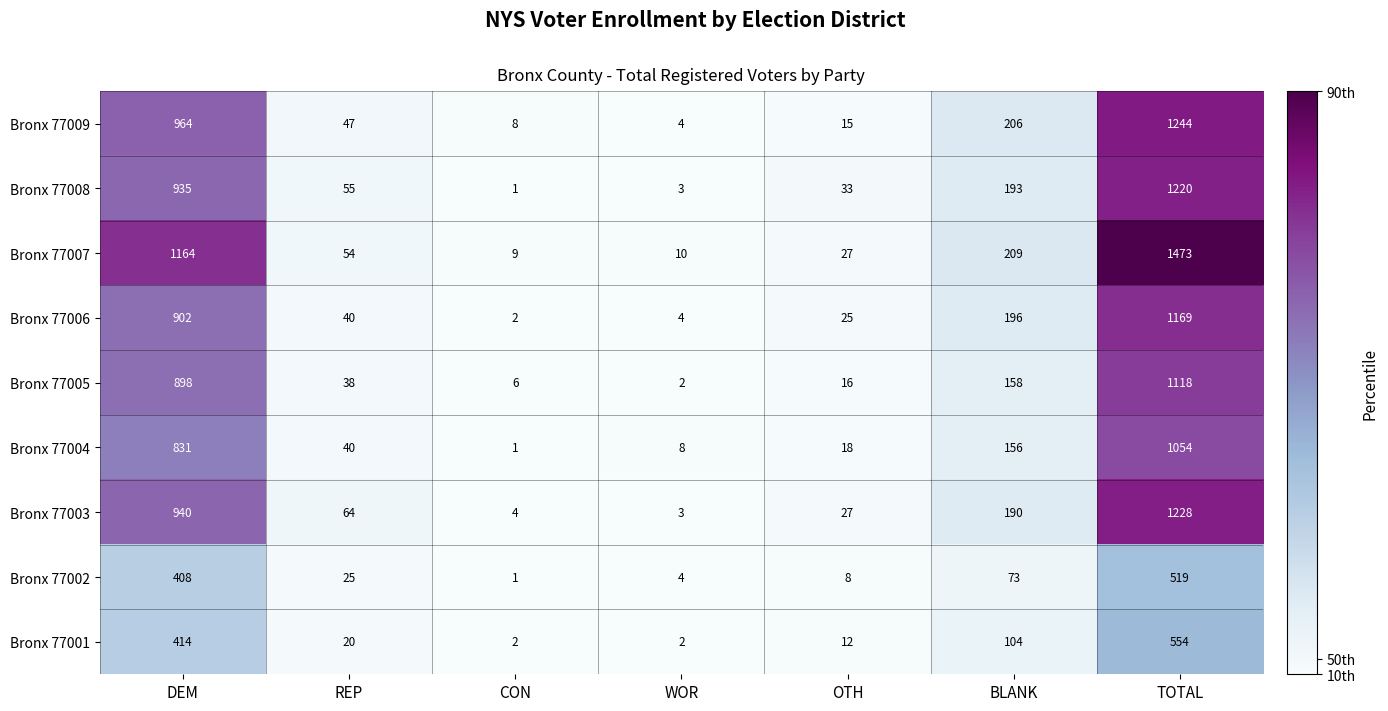

Which series has the largest total across all categories?

Bronx 77007